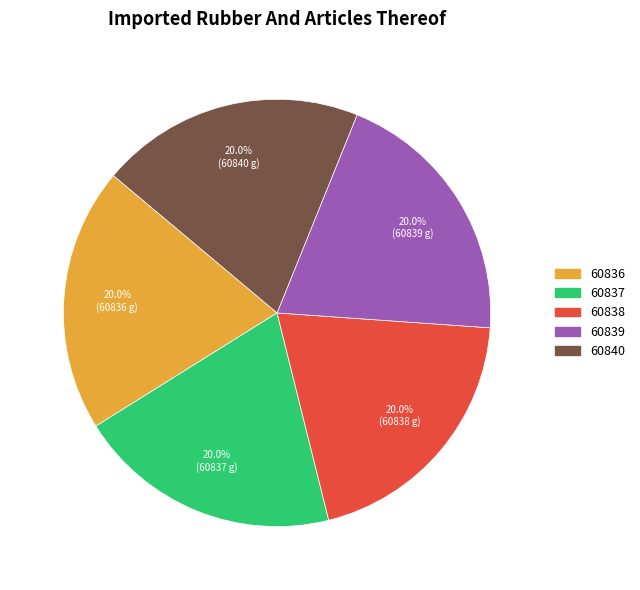

What percentage do 60836 and 60837 together represent?

40.0%